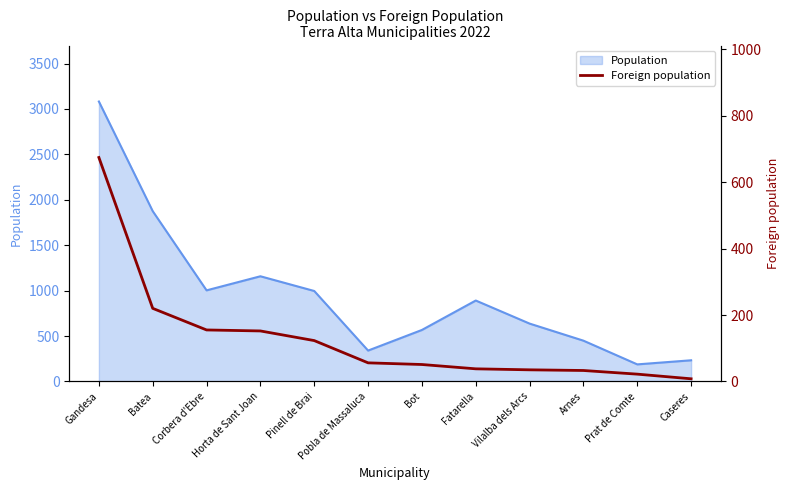

What is the sum of all values?

1567